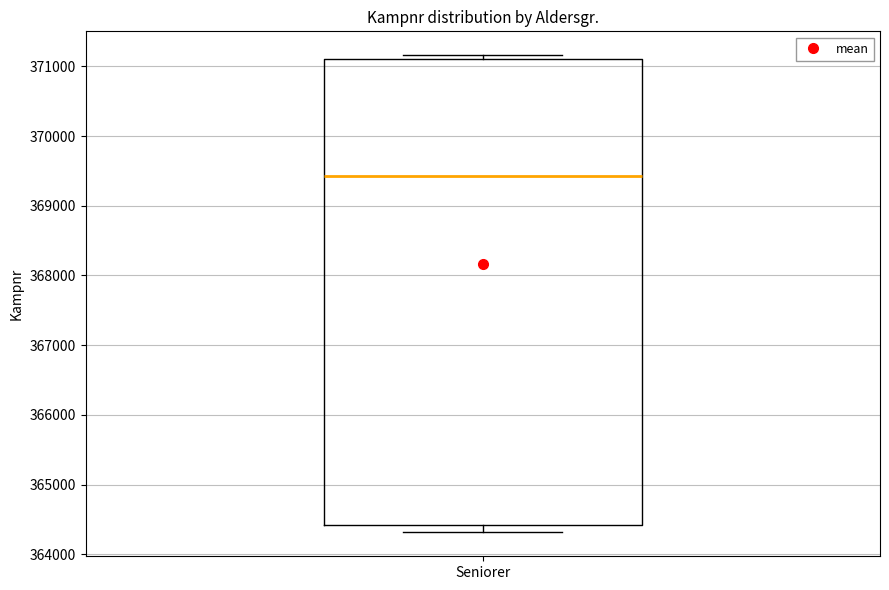

Transcribe this box plot: give where the median line is, the range the box spans, and where the two whiskers end, as read against the y-axis. The values are not printed on the chart, so give them approximately, as read against the axis.

median 369400, box 364400 to 371100, whiskers 364300 to 371200